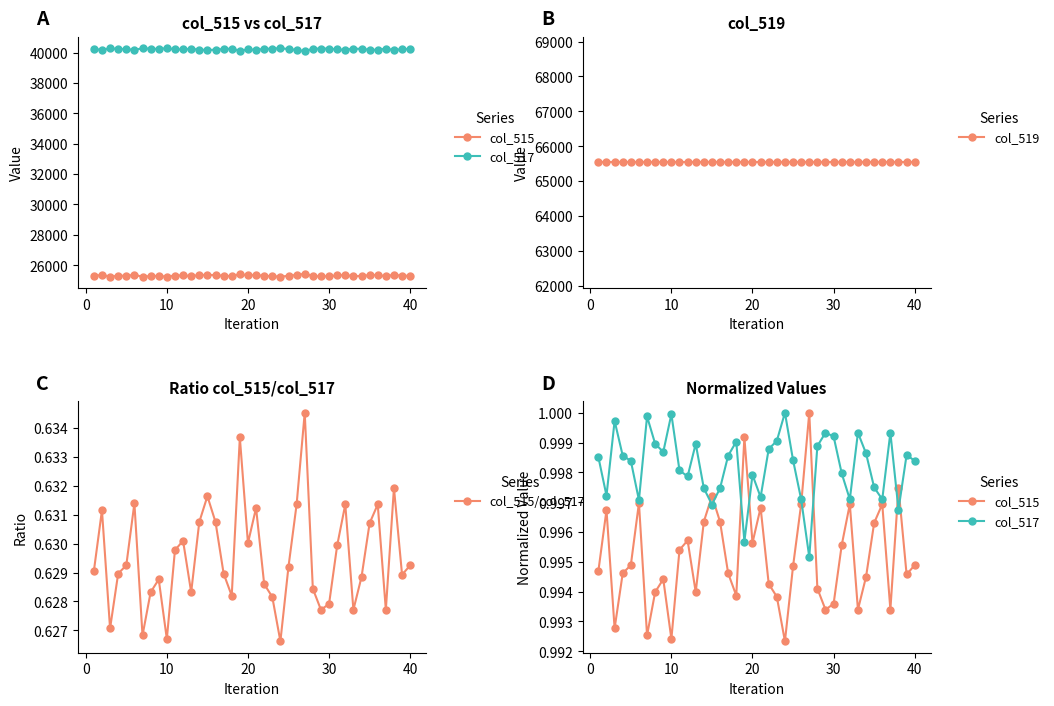

Count the col_515/col_517 values in the range 0 to 1.

40